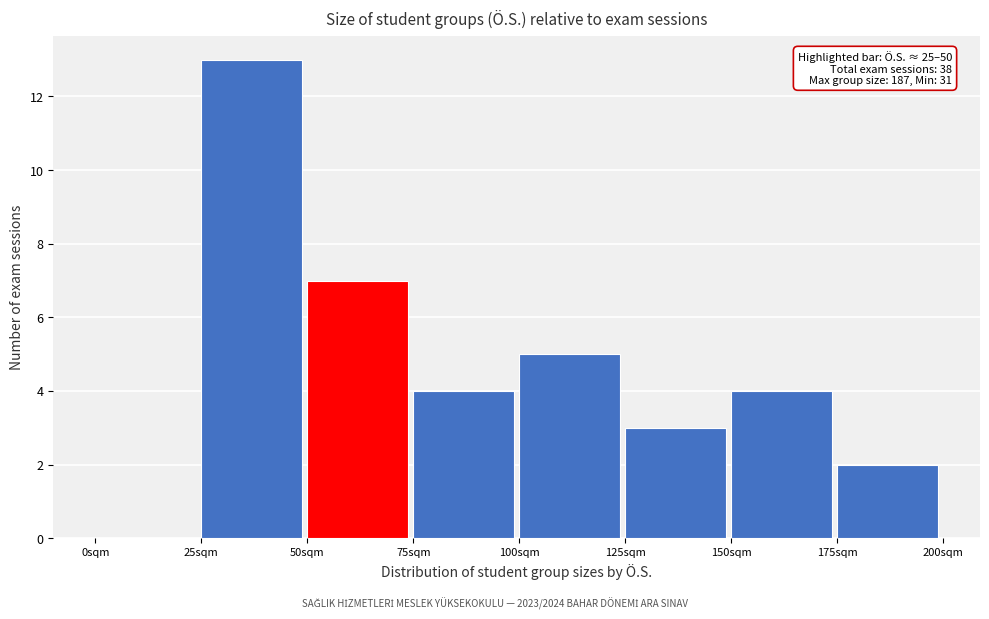

Which range on the x-axis has the tallest bar?

25 to 50